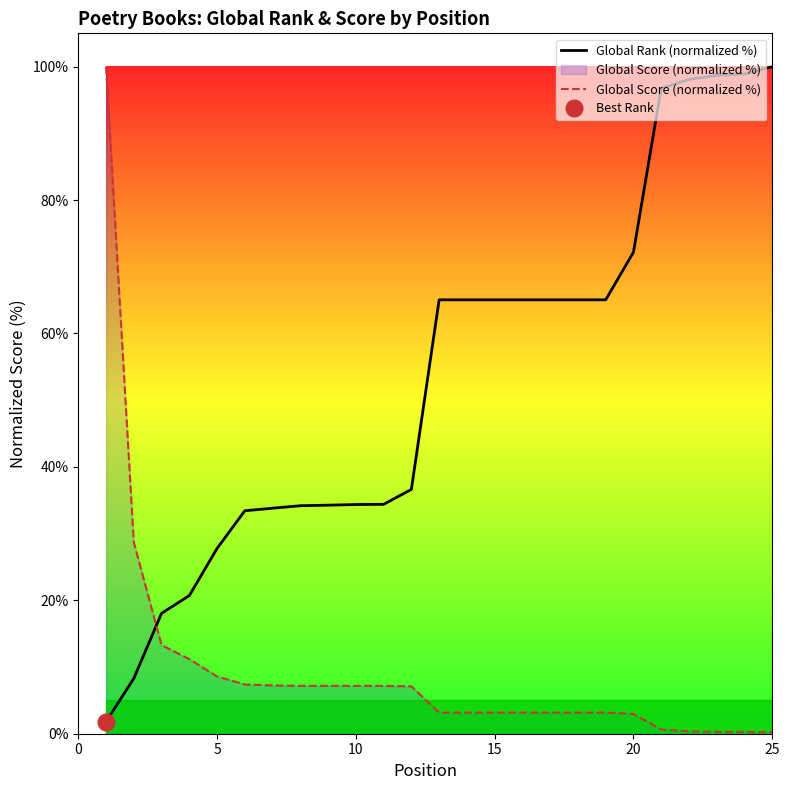

True or false: Global Score (normalized %) has a value of 0.5 at 23.

False